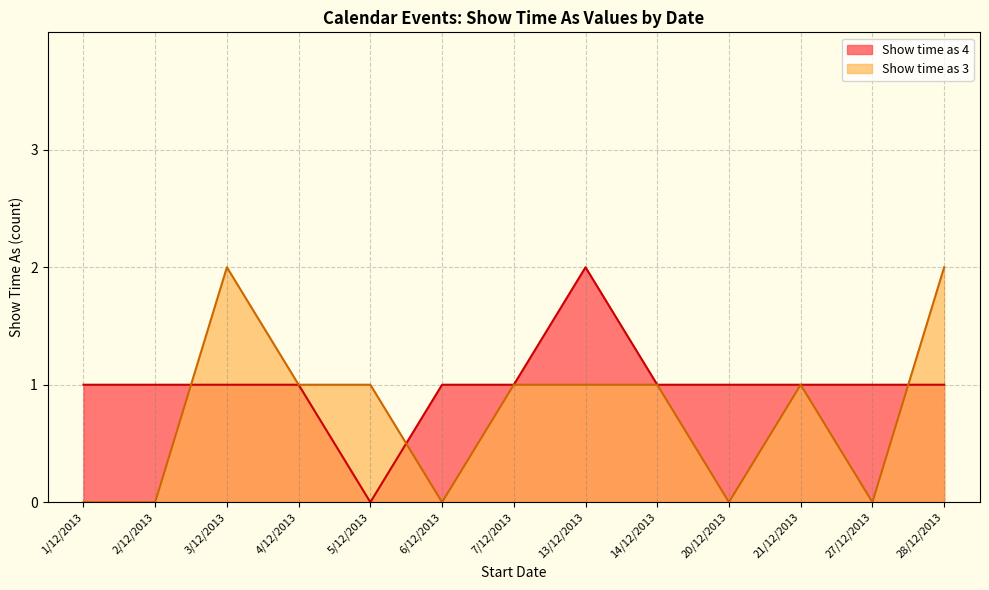

What is the label of the 2nd point from the left?

2/12/2013